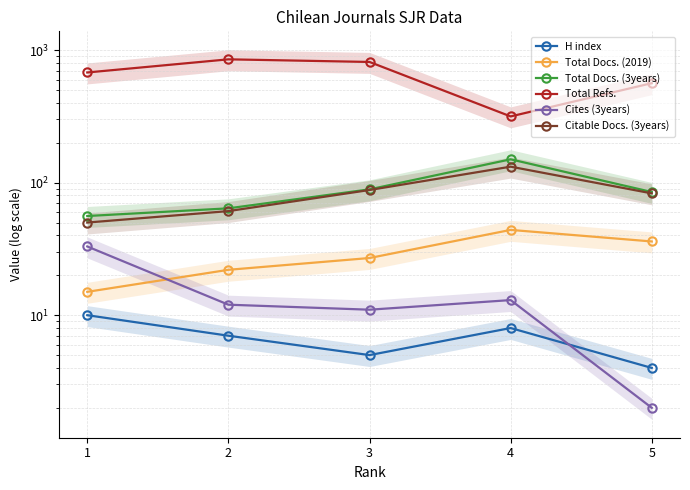

Where does the Total Docs. (3years) series first go above 85?

3